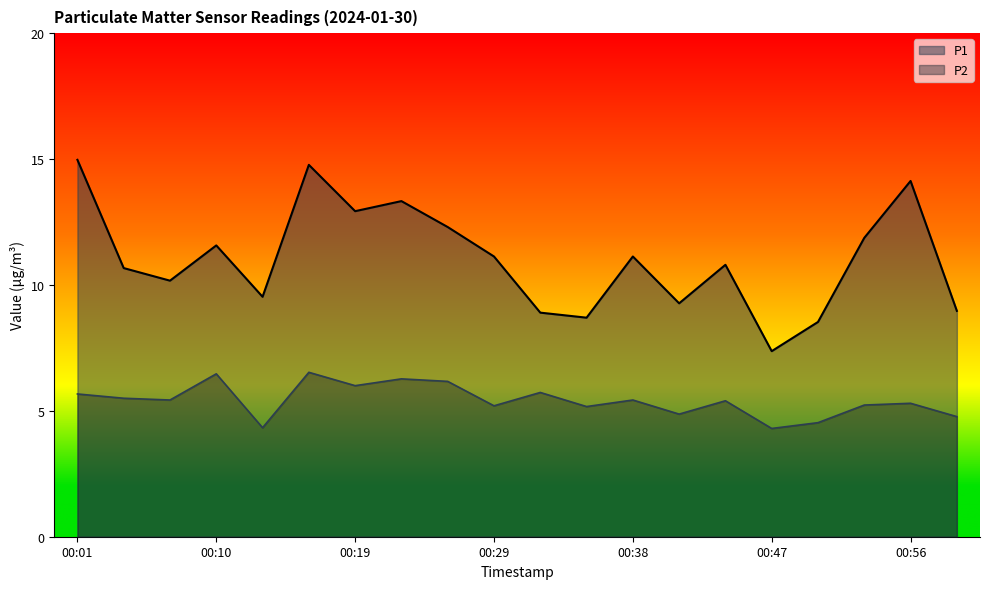

What are all the series names shown in the legend?

P1, P2